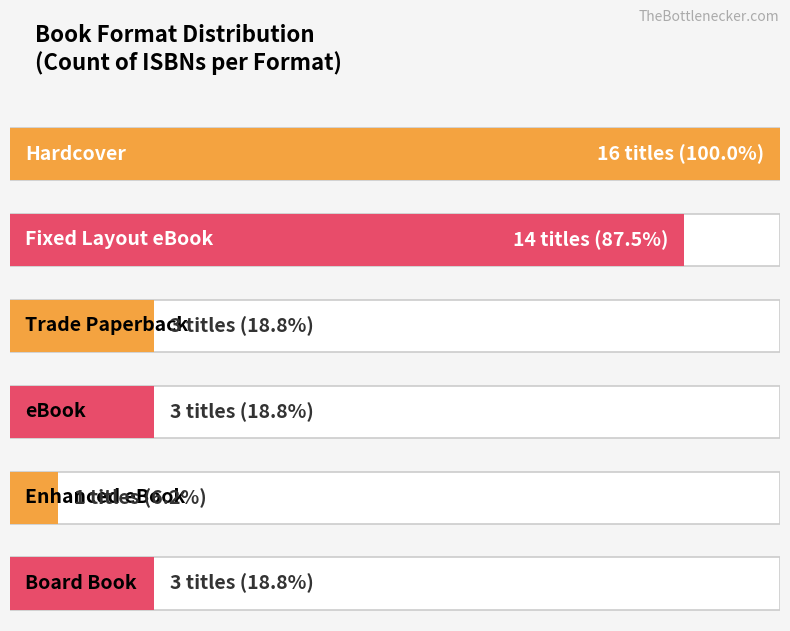

List the labels in order of value, smallest first.

Enhanced eBook, Trade Paperback, eBook, Board Book, Fixed Layout eBook, Hardcover